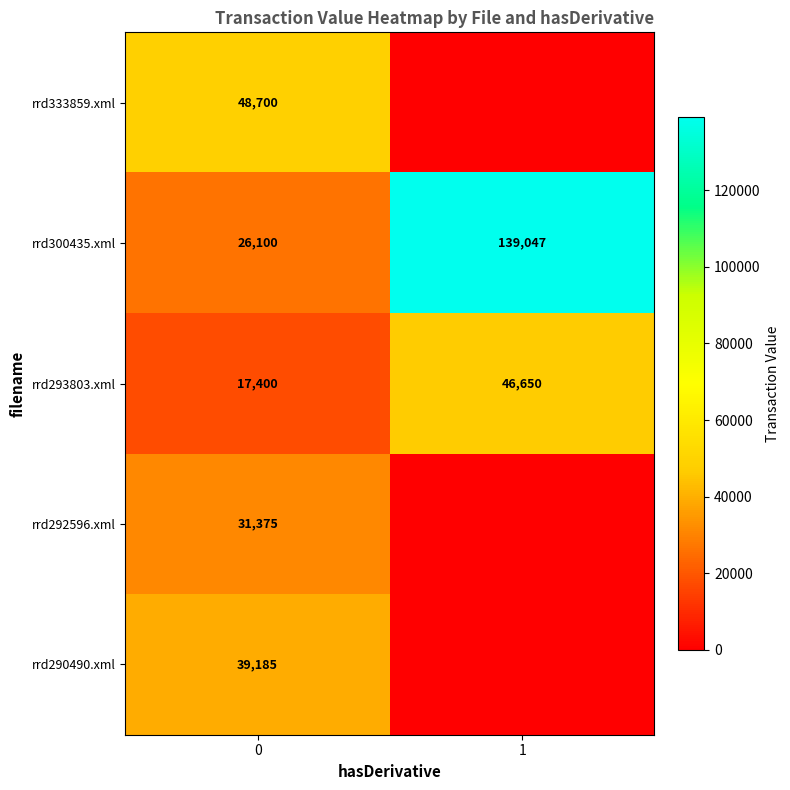

Which label corresponds to the smallest value in the chart?

1